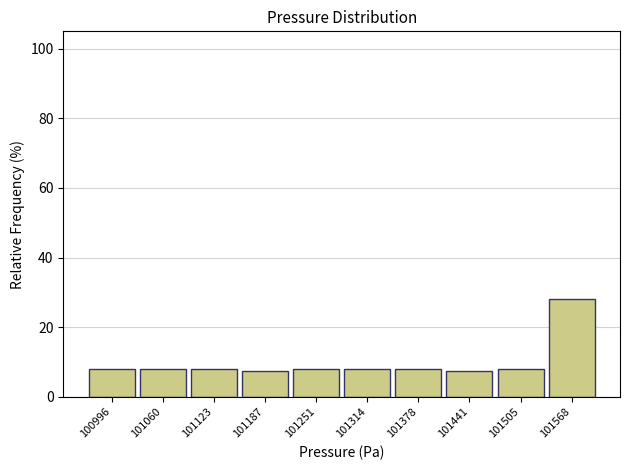

Over which range of the x-axis is the bar tallest?

101540 to 101600